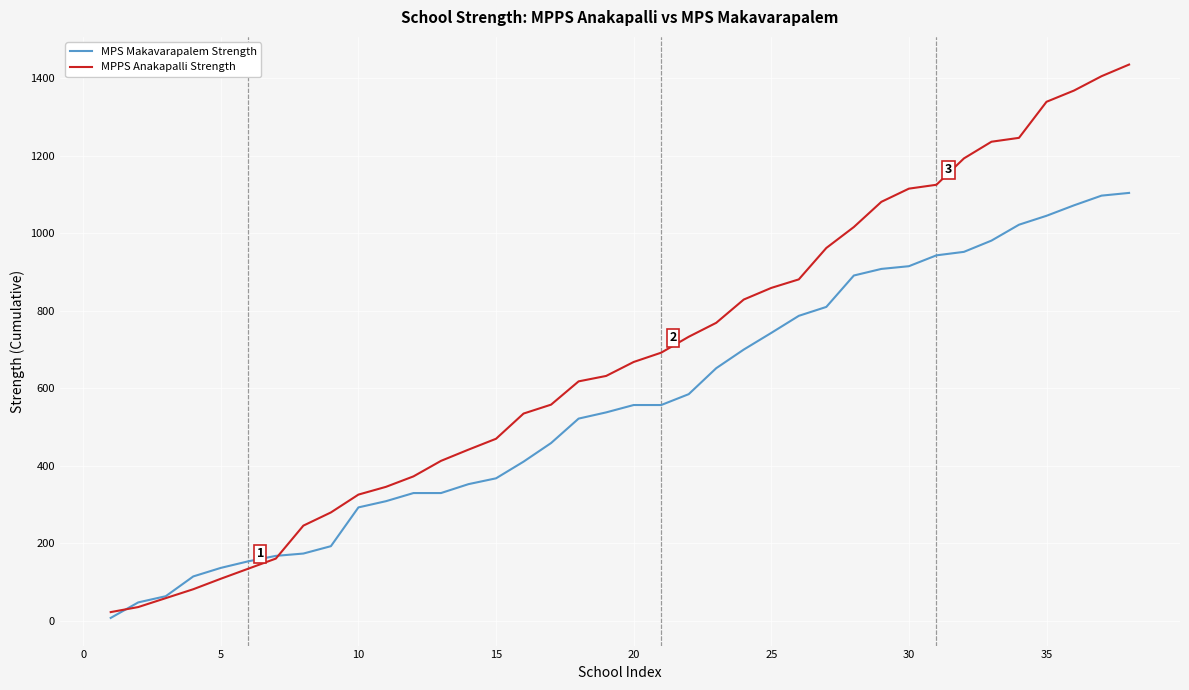

How many intersections are there between MPPS Anakapalli Strength and MPS Makavarapalem Strength?

2